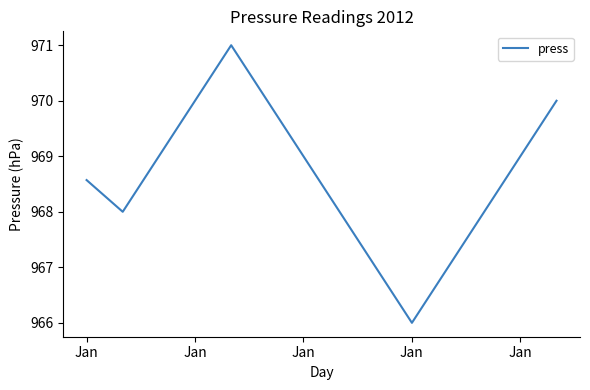

Is this an area chart (filled region under the line)?

No